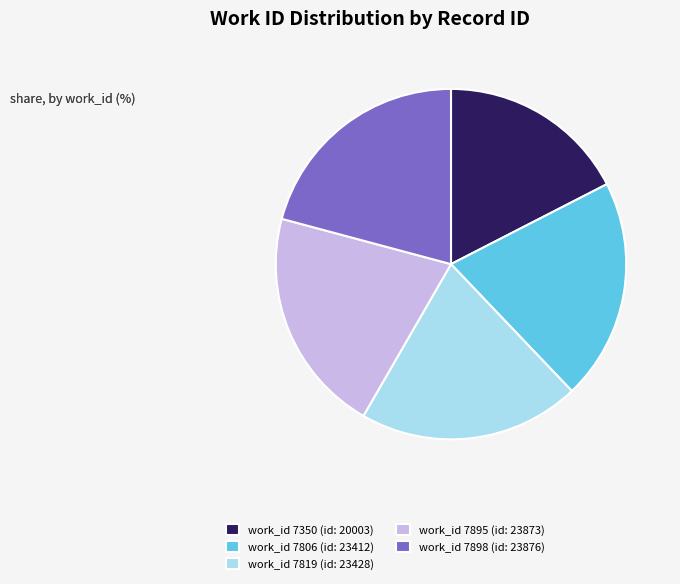

The work_id 7819 (id: 23428) slice represents 11% of the pie. True or false?

False